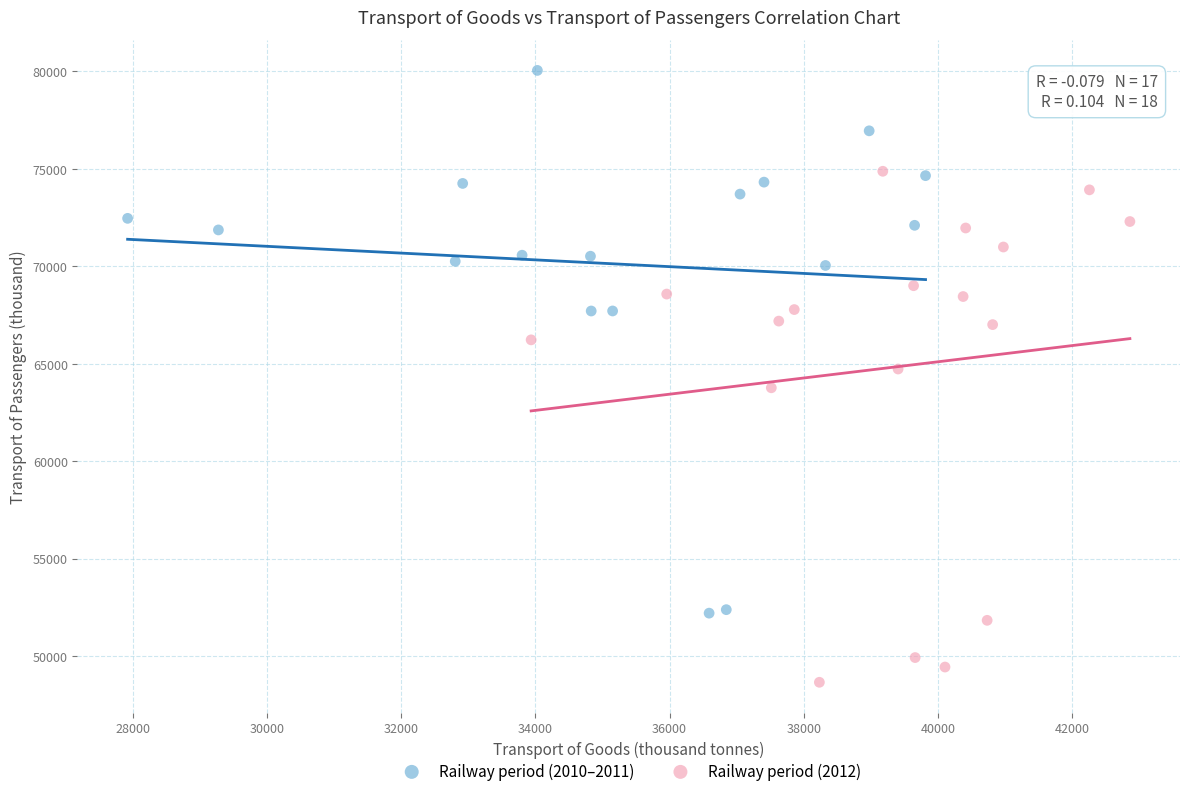

Which series reaches the minimum Y coordinate?

Railway period (2012)